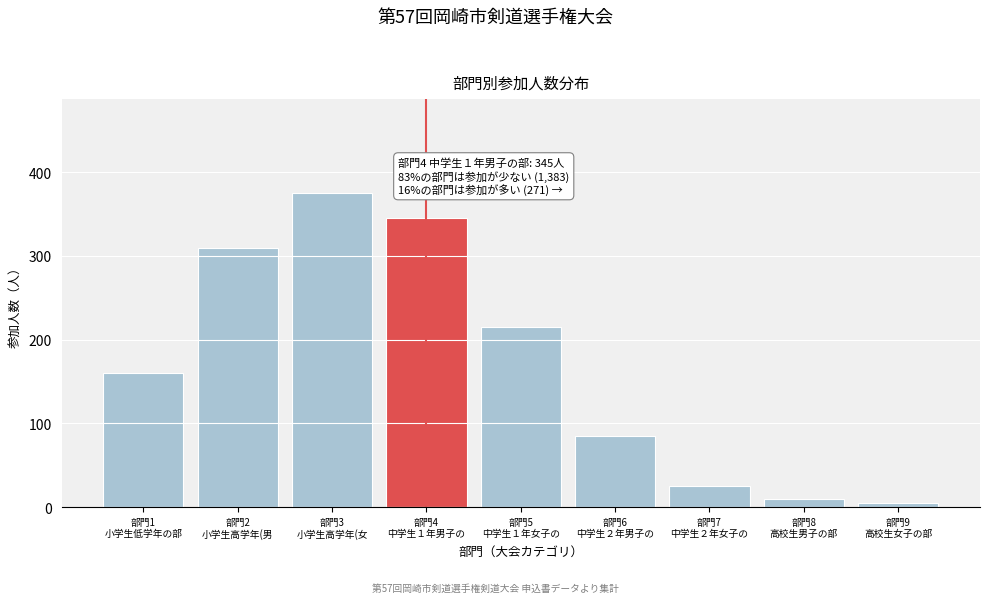

Reading left to right, transcribe all the data shown in this chart.

160	310	375	345	215	85	25	10	5